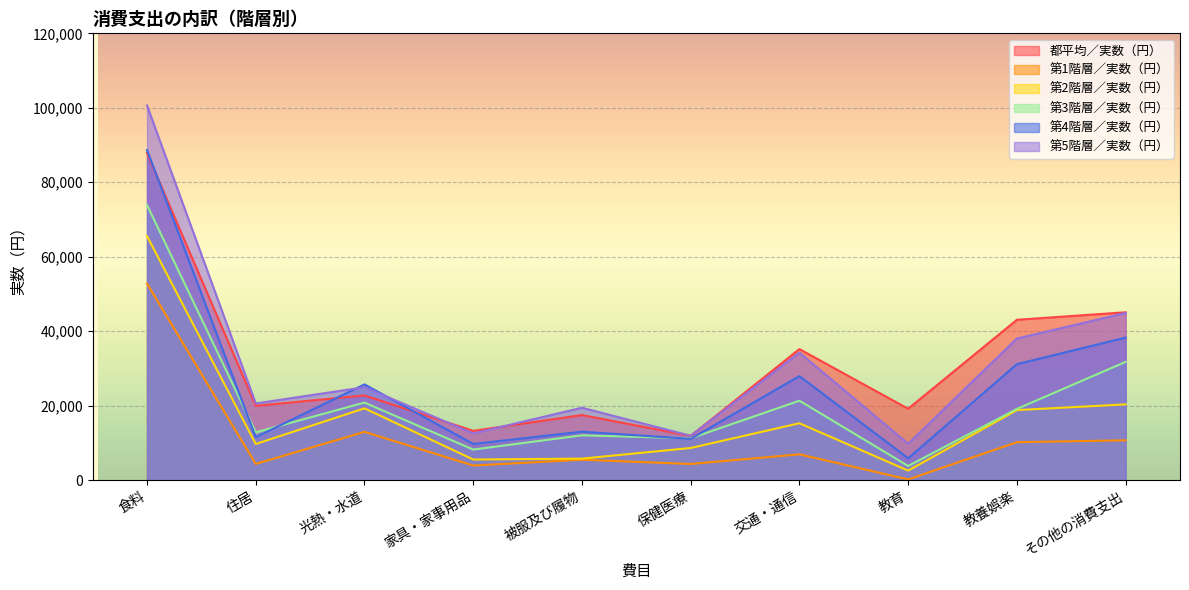

Reading right to left, what are all the values shown in this chart?

都平均／実数（円）: 45074	43061	19161	35193	11874	17466	13236	22738	19947	87818
第1階層／実数（円）: 10688	10186	184	6922	4330	5473	3915	12959	4344	52771
第2階層／実数（円）: 20341	18806	2540	15274	8621	5767	5521	19279	9693	65547
第3階層／実数（円）: 31756	19121	3791	21326	11229	12023	8205	20819	12828	73894
第4階層／実数（円）: 38276	31138	5853	27935	11077	12999	9707	25705	11539	88643
第5階層／実数（円）: 44878	38023	9751	34224	11901	19431	12537	24950	20585	100622